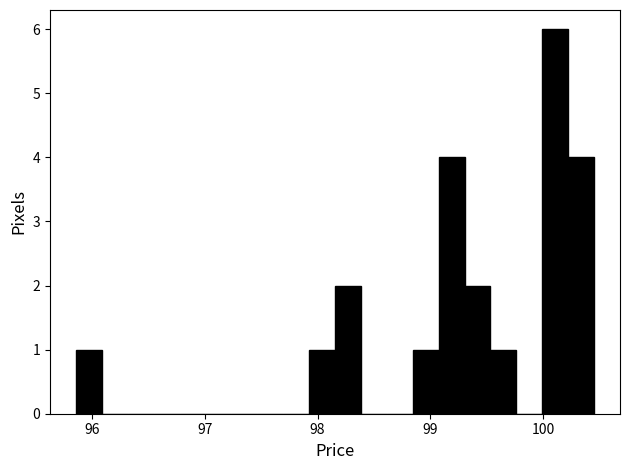

Read against the x-axis, roughly where is the centre of the tallest bar?

100.1